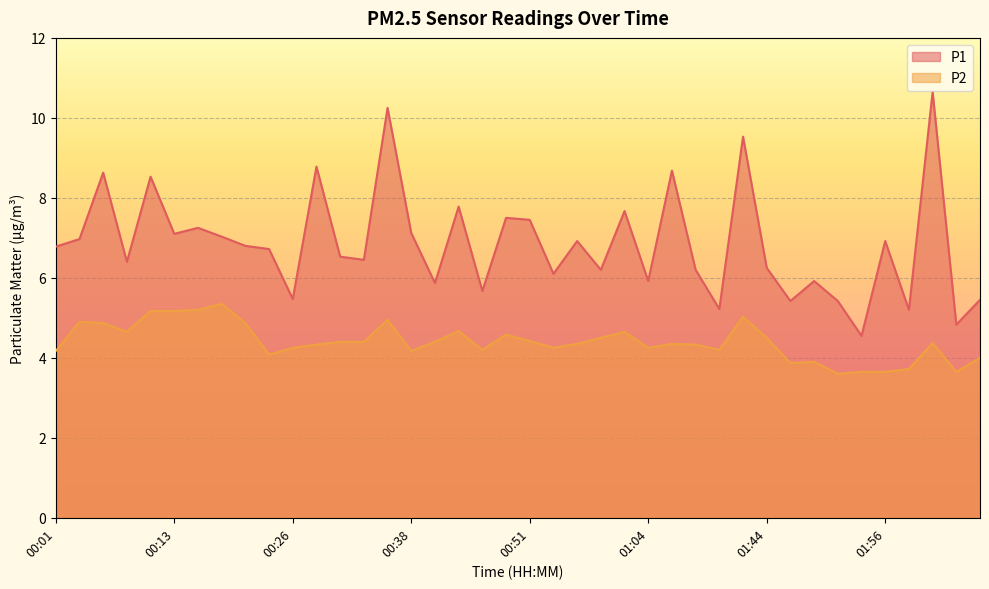

The P1 series shows 3.7 at 00:41. True or false?

False